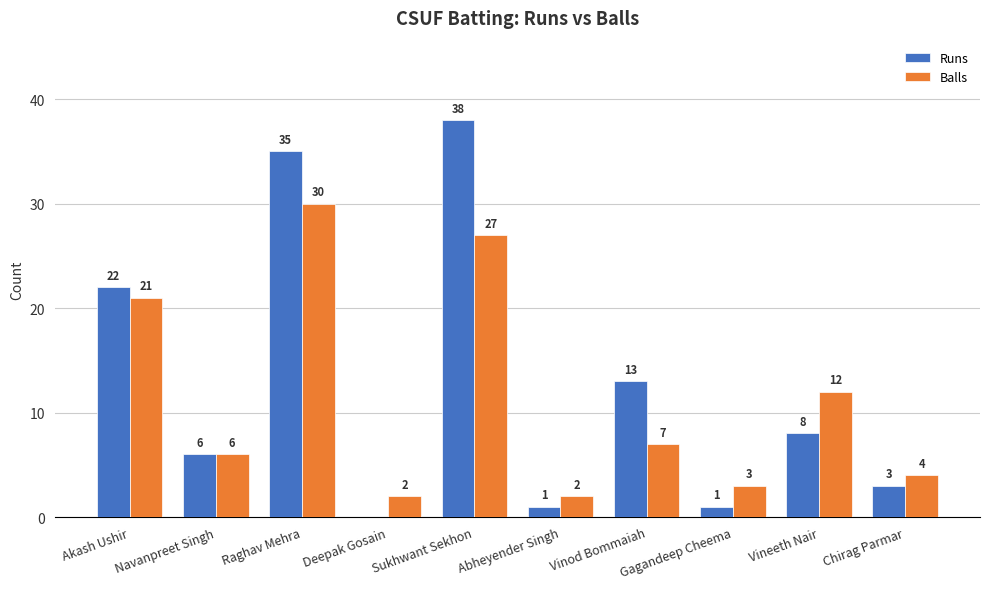

At which label is Balls closest to 16?

Vineeth Nair